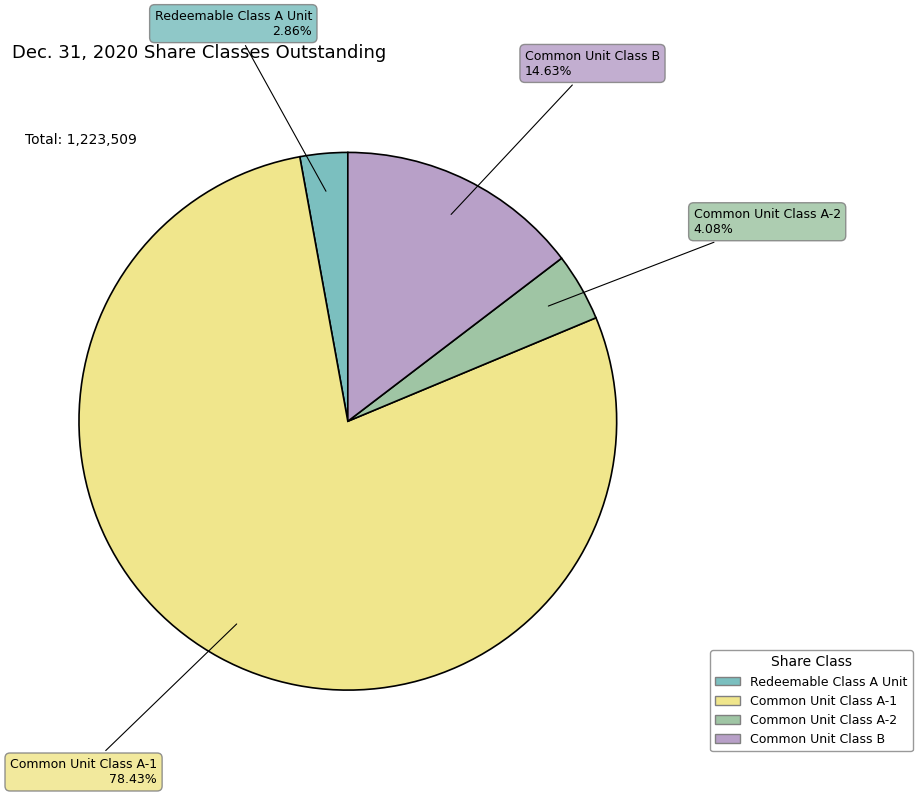

Which has a higher value, Redeemable Class A Unit or Common Unit Class A-1?

Common Unit Class A-1